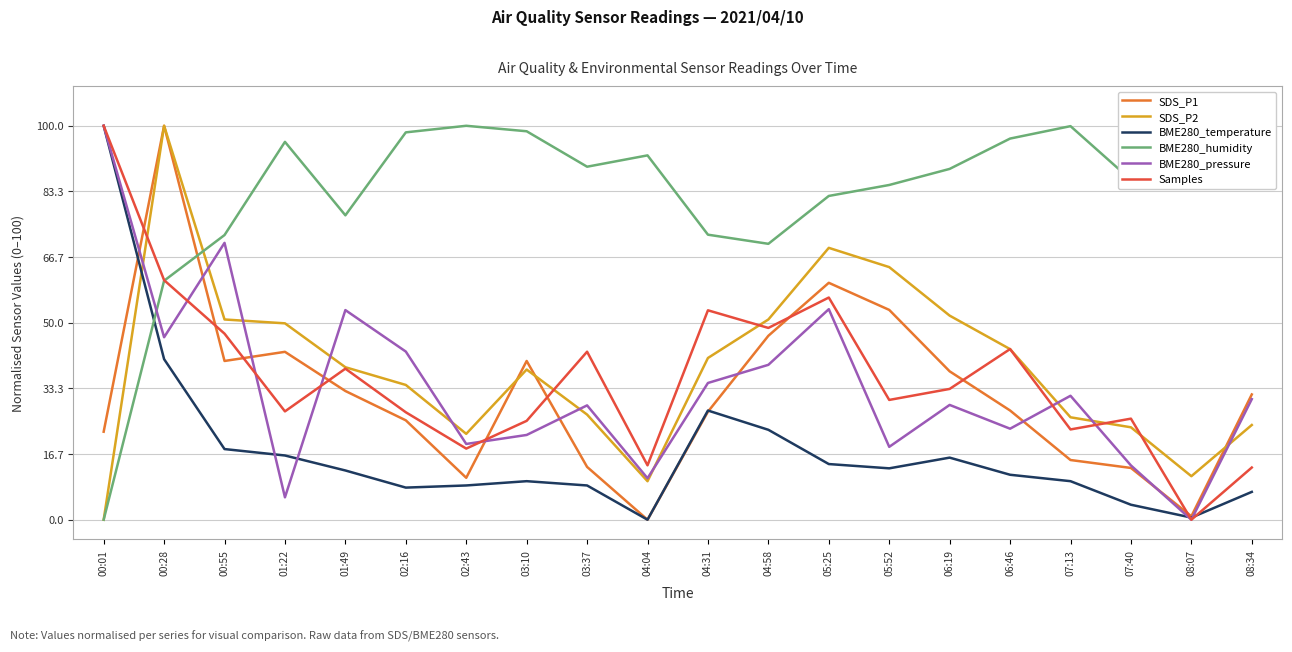

Which category has the lowest value in the SDS_P2 series?

00:01